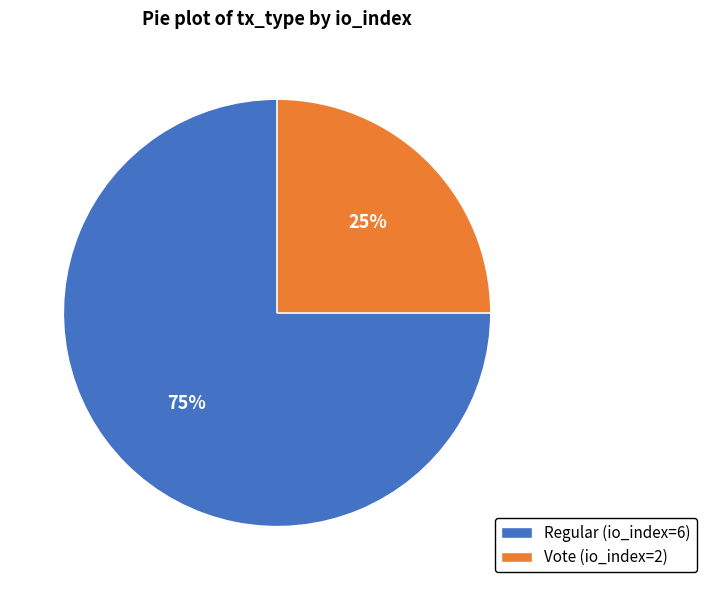

To the nearest percent, what is the difference between the Vote (io_index=2) and Regular (io_index=6) slice percentages?

50%